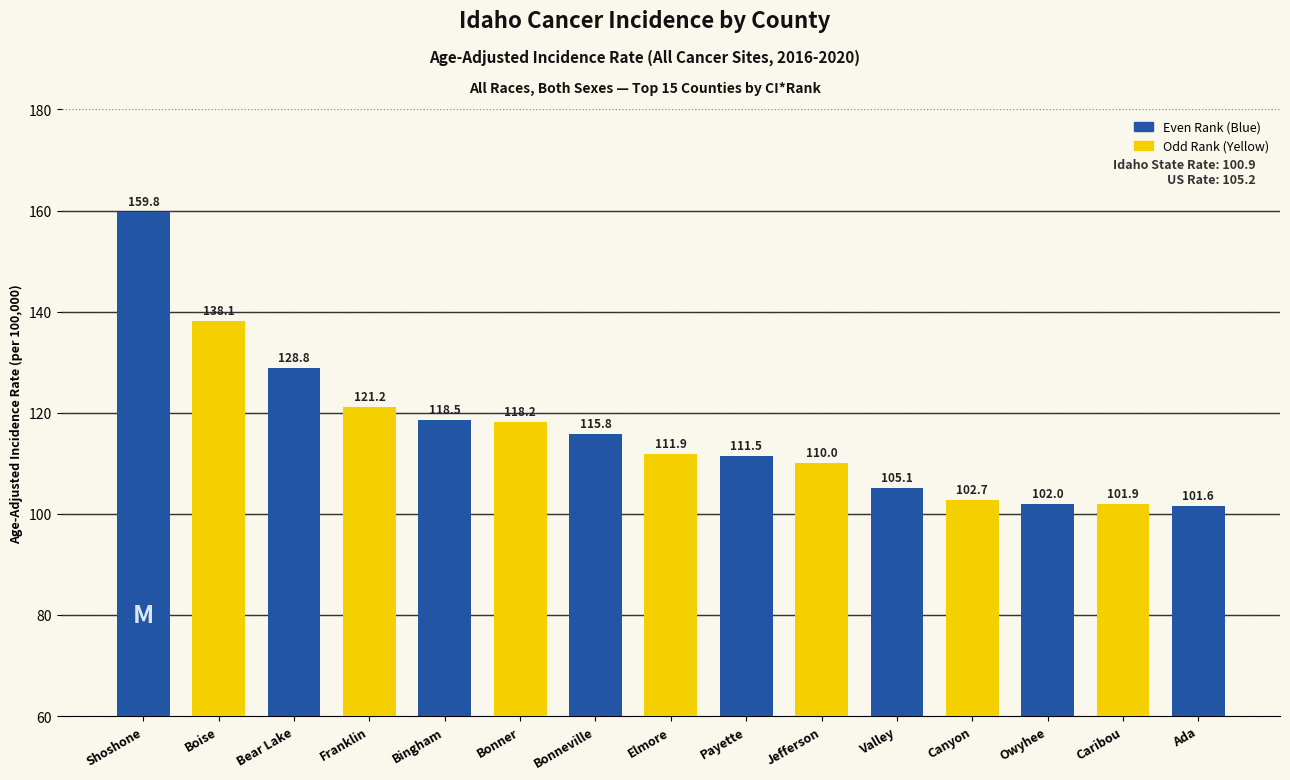

What is the ratio of the value at Elmore to the value at Franklin?

0.9